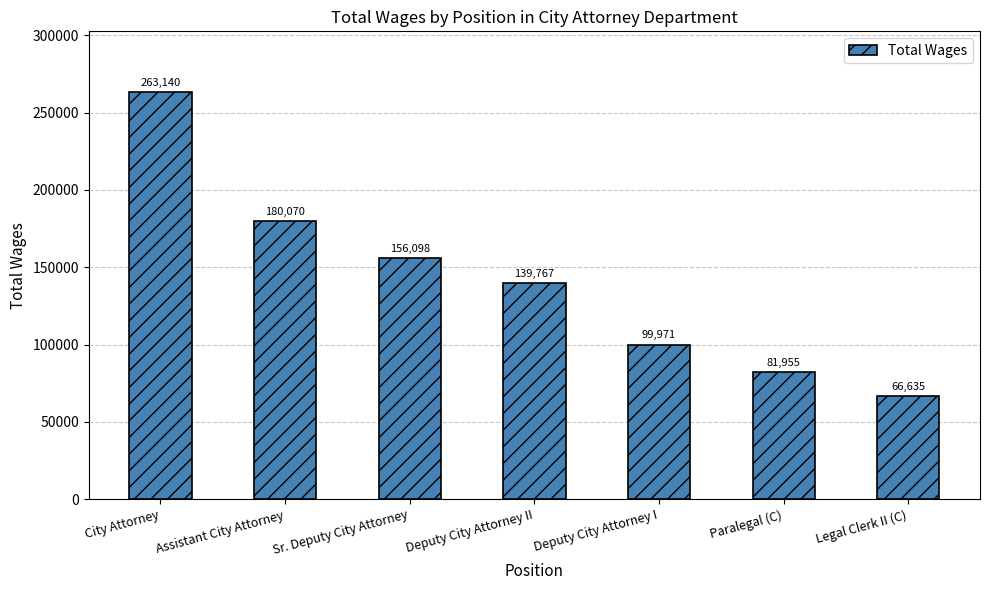

Are the bars horizontal?

No